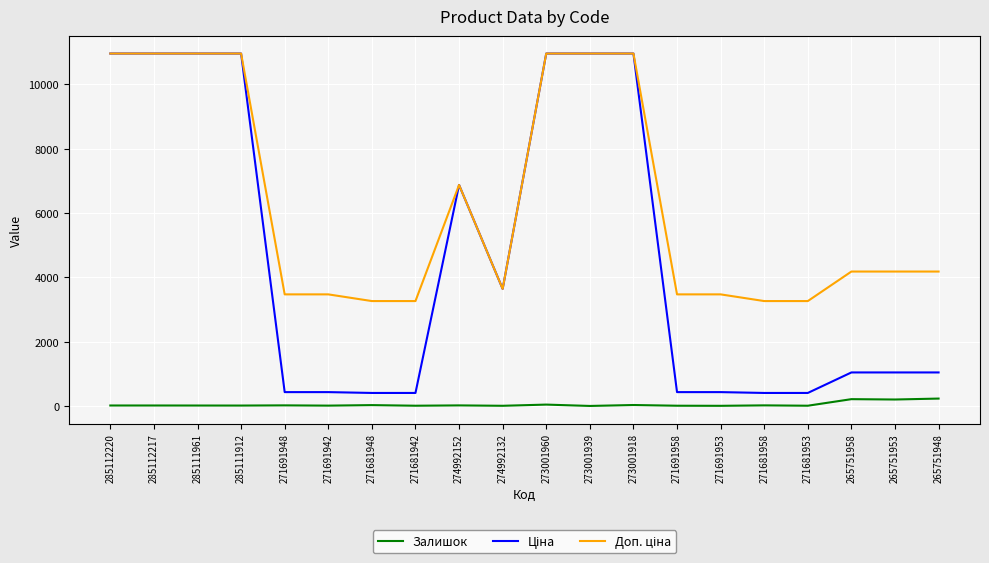

What is the greatest value displayed?

10952.0